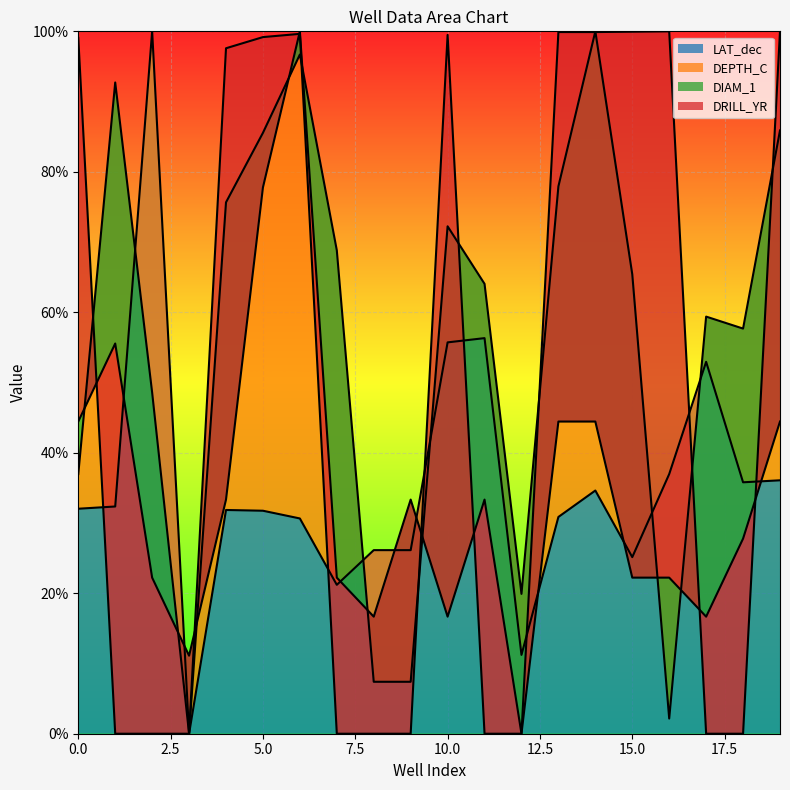

Which series has the largest total across all categories?

DEPTH_C